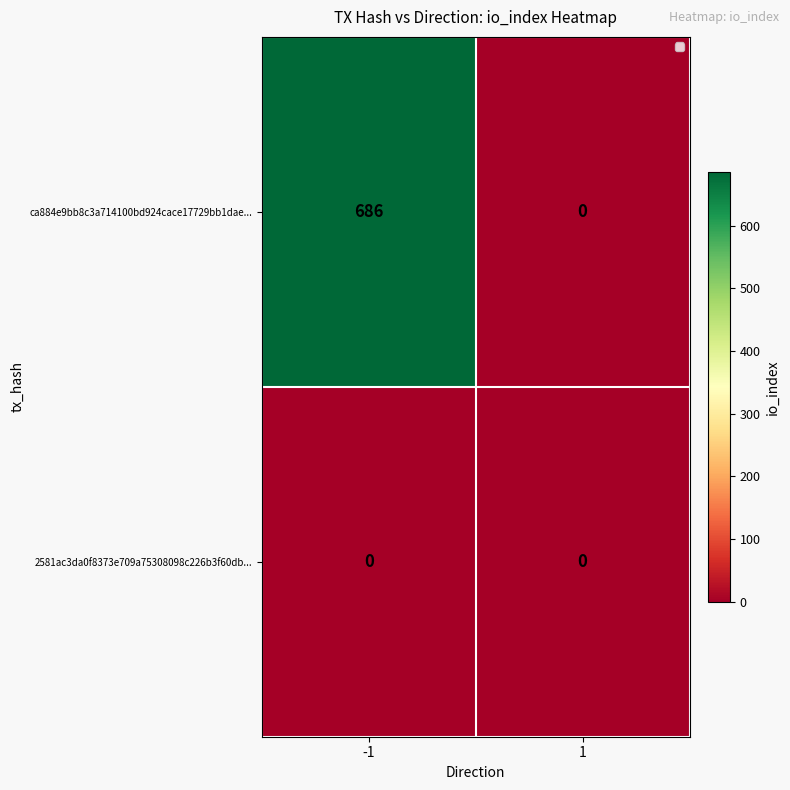

Which series has the widest spread of values?

ca884e9bb8c3a714100bd924cace17729bb1dae...